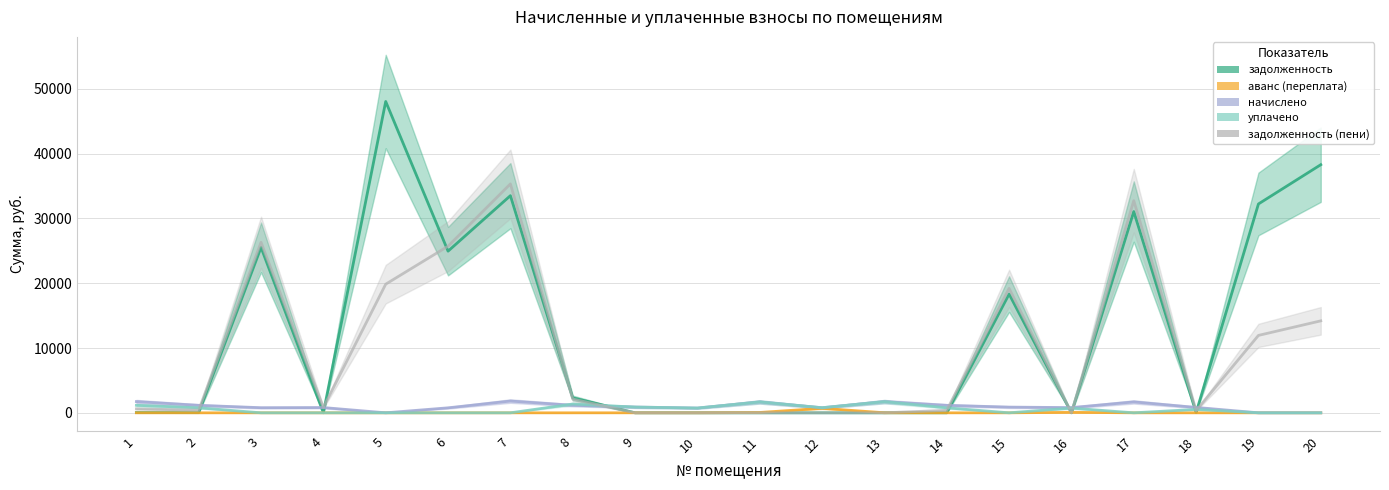

Which series has the largest range (max minus min)?

задолженность